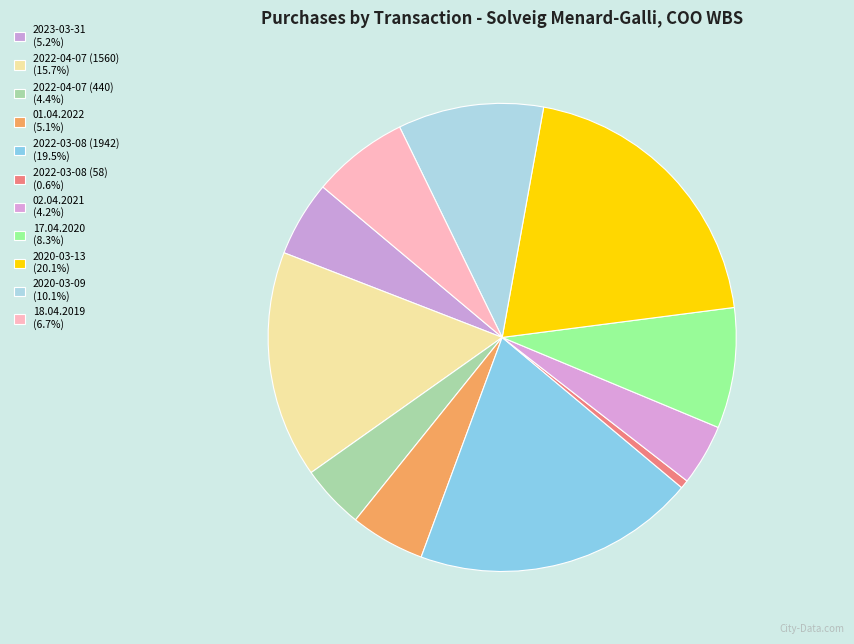

Which category has the biggest portion of the pie?

2020-03-13